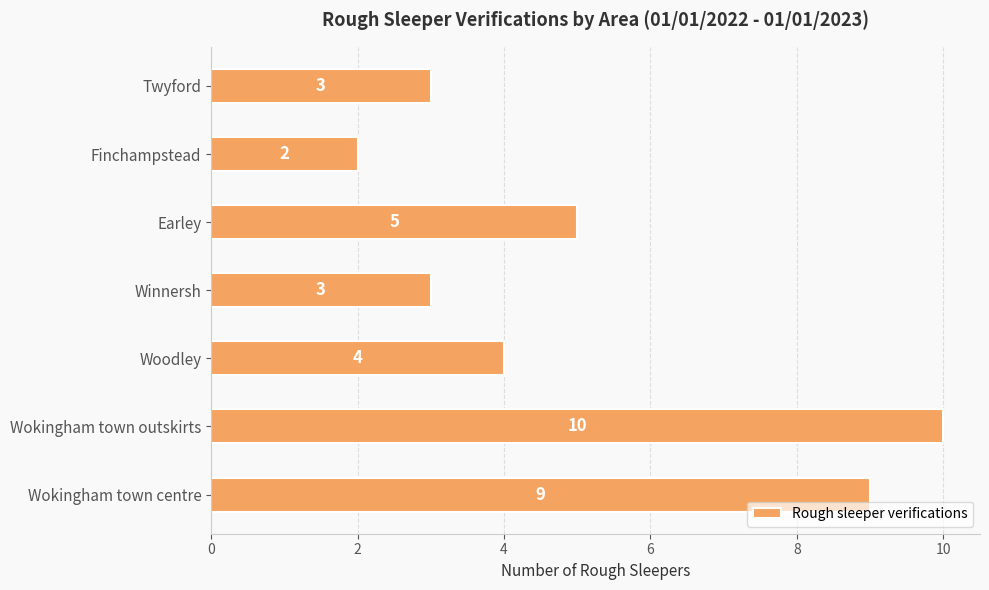

Does the chart contain stacked bars?

No